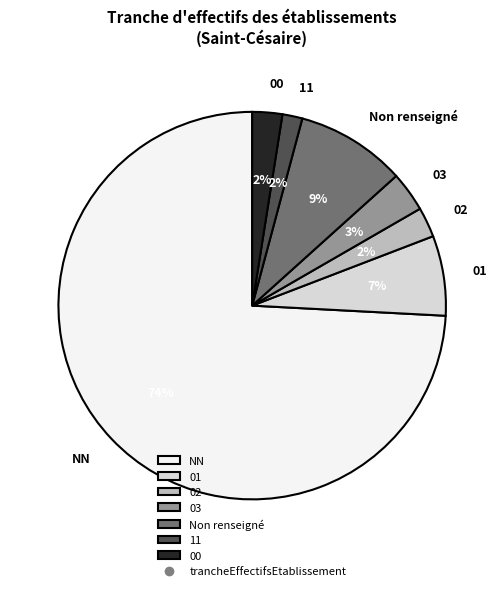

To the nearest percent, what is the combined percentage of 11 and 03?

5%